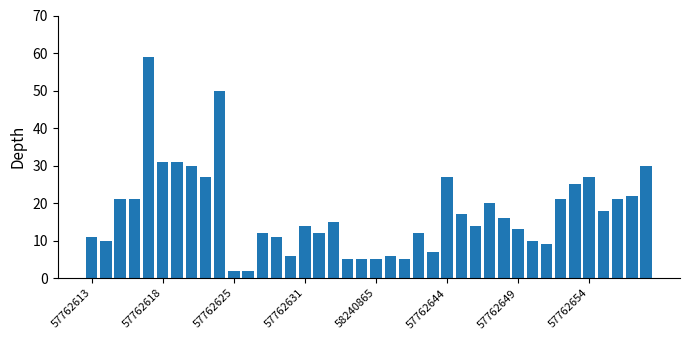

Reading left to right, transcribe all the data shown in this chart.

11	10	21	21	59	31	31	30	27	50	2	2	12	11	6	14	12	15	5	5	5	6	5	12	7	27	17	14	20	16	13	10	9	21	25	27	18	21	22	30